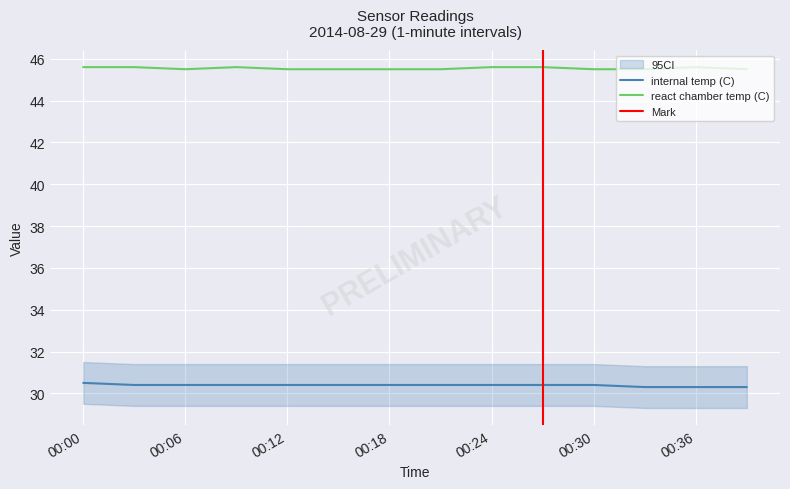

Which series has the largest total across all categories?

react chamber temp (C)